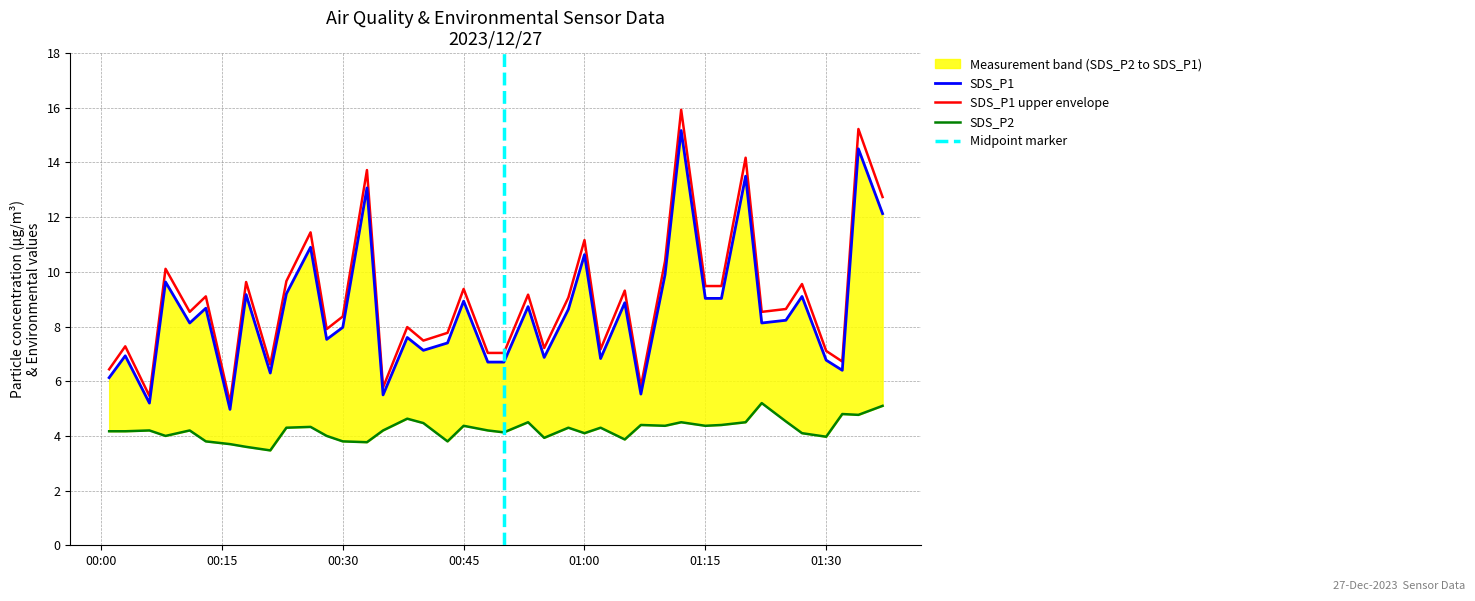

What is the lowest value of the SDS_P1 series?

5.0